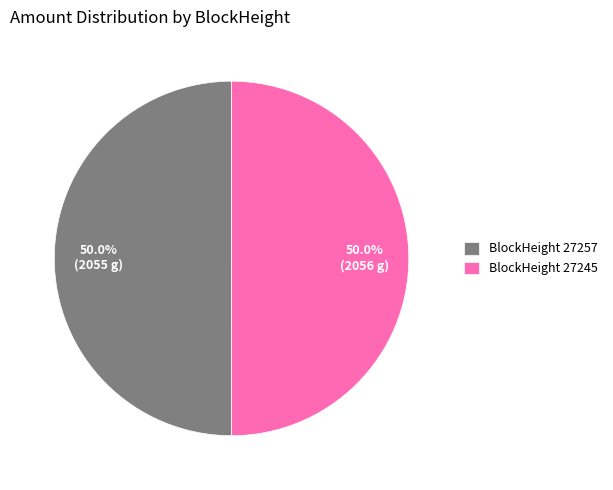

Count the number of slices in the pie.

2